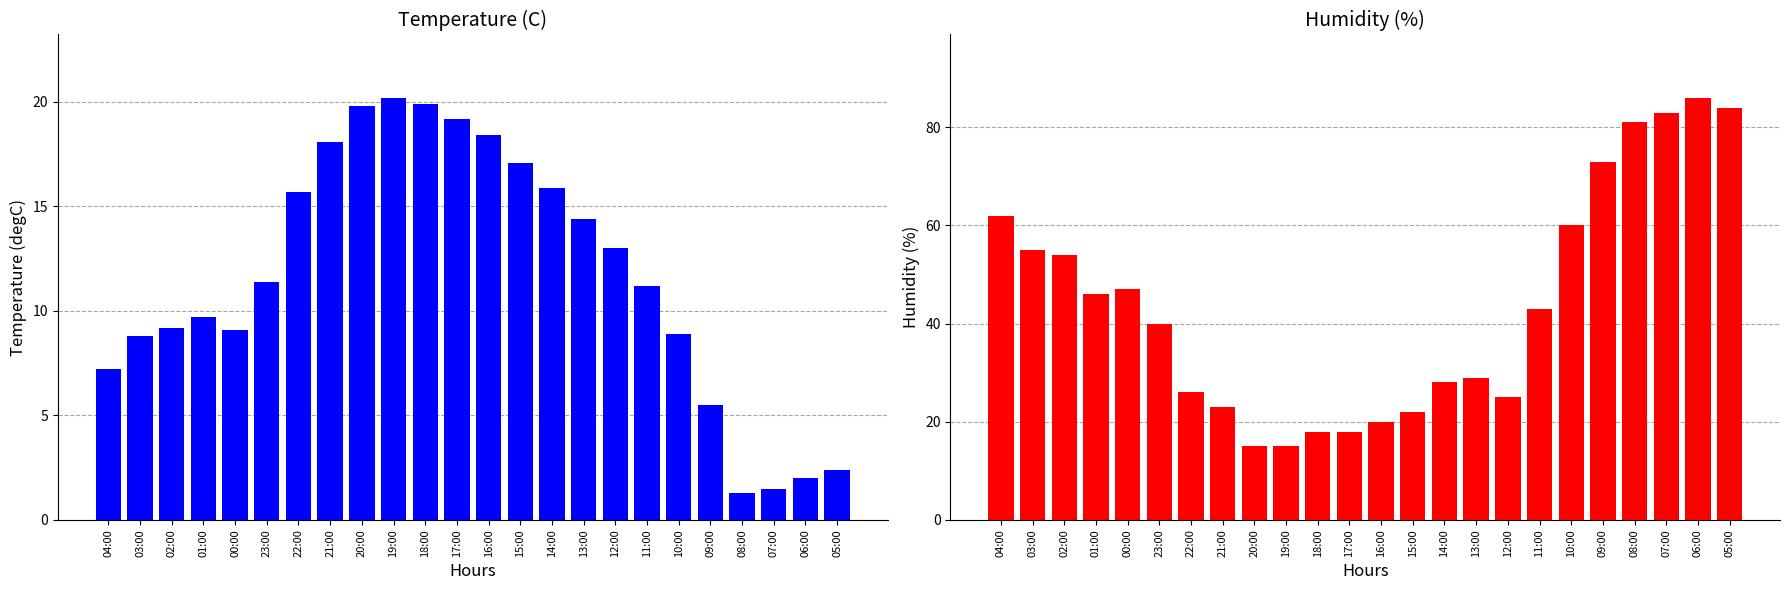

Reading left to right, transcribe all the data shown in this chart.

Temperature (C): 7.2	8.8	9.2	9.7	9.1	11.4	15.7	18.1	19.8	20.2	19.9	19.2	18.4	17.1	15.9	14.4	13.0	11.2	8.9	5.5	1.3	1.5	2.0	2.4
Humidity (%): 62.0	55.0	54.0	46.0	47.0	40.0	26.0	23.0	15.0	15.0	18.0	18.0	20.0	22.0	28.0	29.0	25.0	43.0	60.0	73.0	81.0	83.0	86.0	84.0